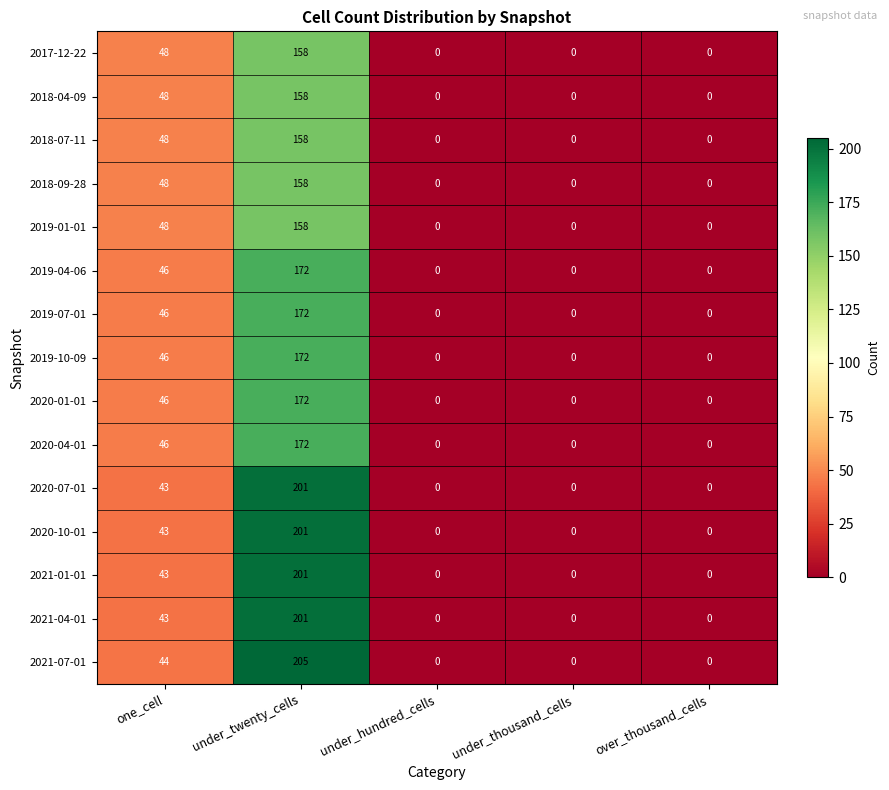

What is the approximate value of 2020-10-01 at under_twenty_cells, to the nearest 10?

200